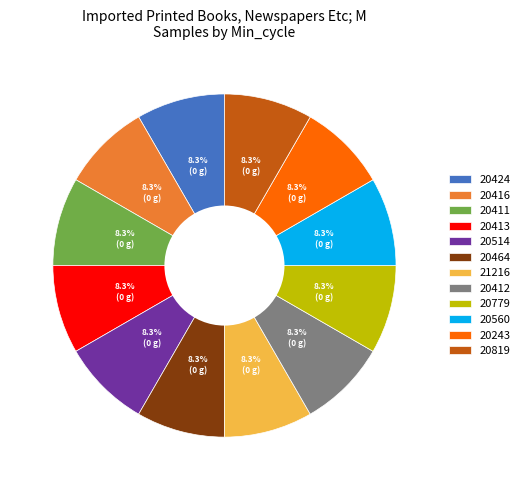

What percentage is the 21216 slice, to the nearest percent?

8%